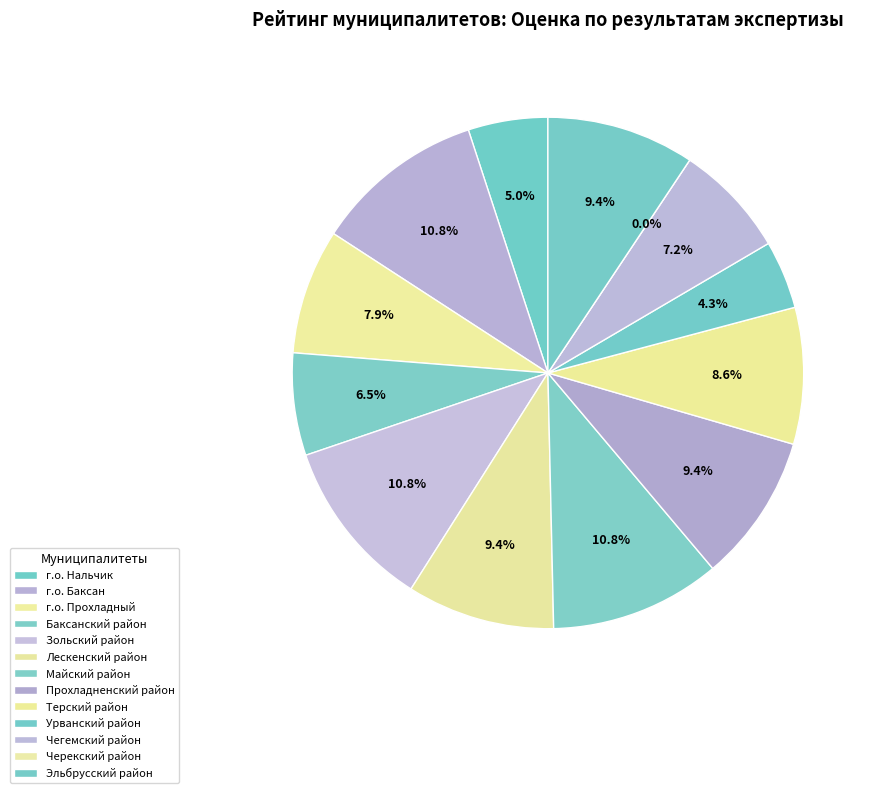

Which has a higher value, г.о. Баксан or Урванский район?

г.о. Баксан